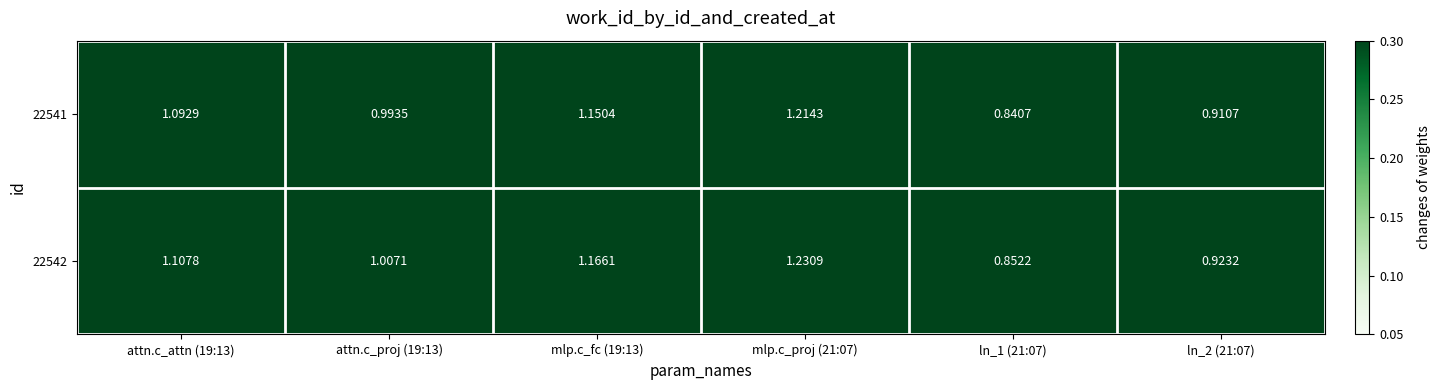

Is the value of 22541 at attn.c_proj (19:13) greater than the value of 22542 at attn.c_proj (19:13)?

No